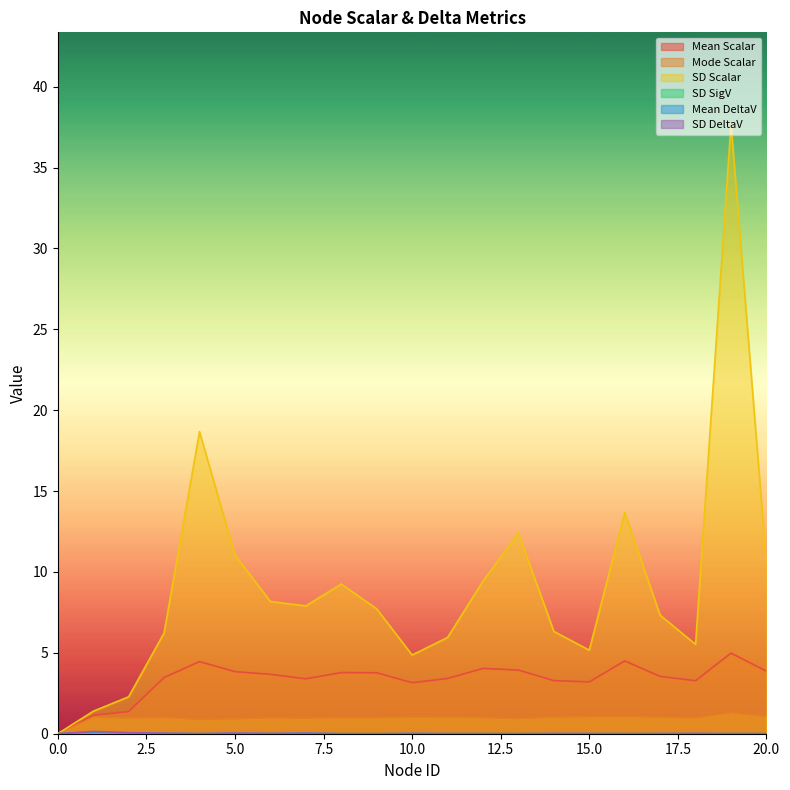

True or false: SD DeltaV has more than 0 interior local peaks.

True